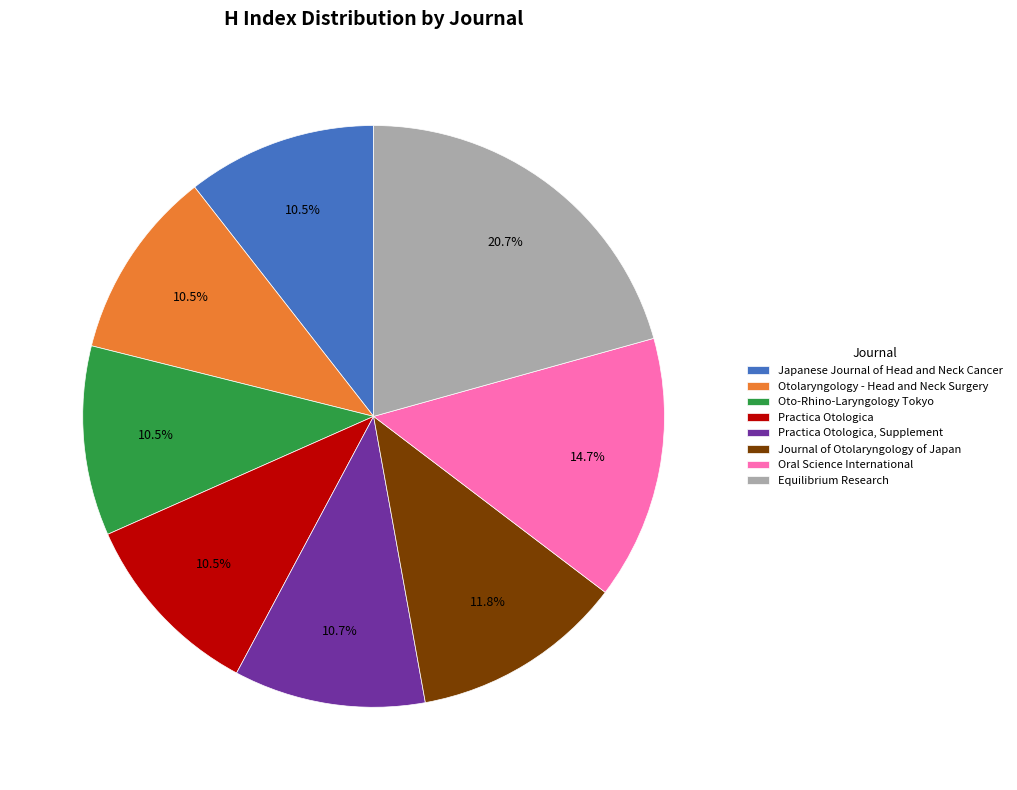

Does Oral Science International account for over 50% of the chart?

No